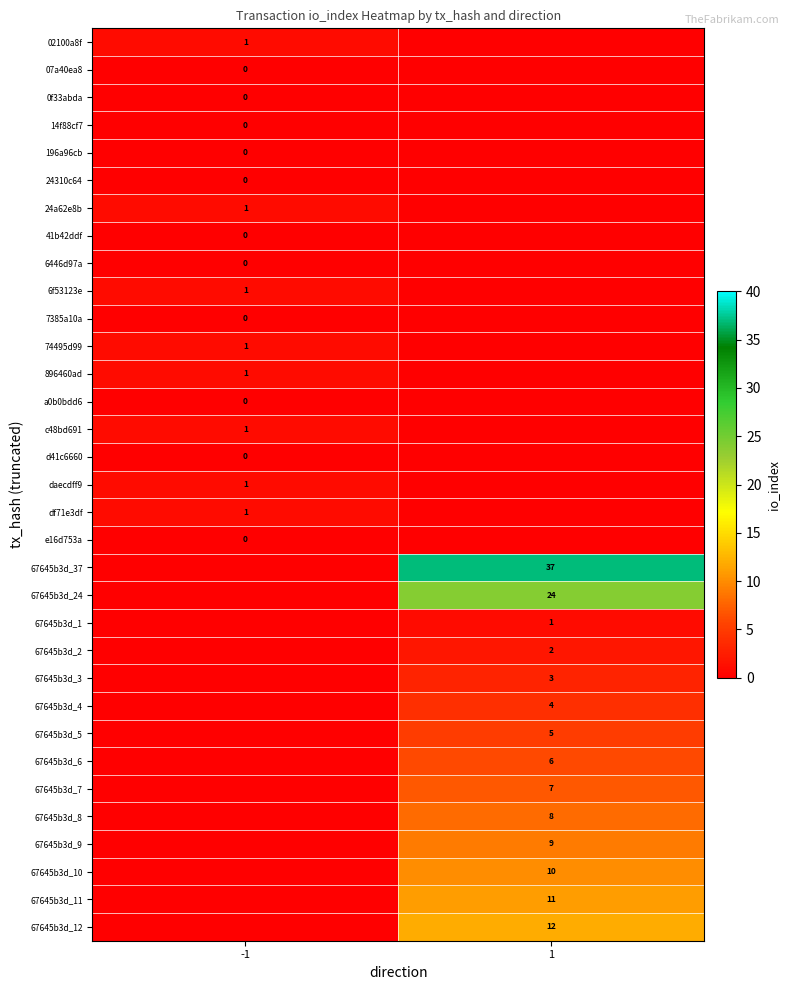

True or false: 67645b3d_9 has a value of 9 at 1.

True